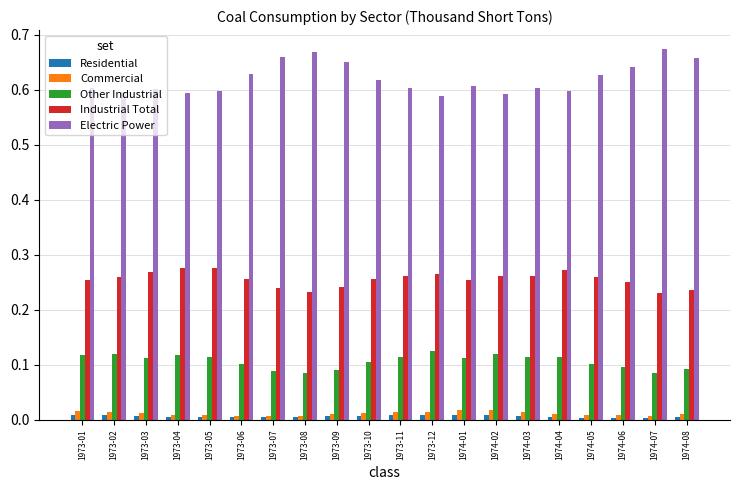

Is the value of Residential at 1974-03 greater than the value of Other Industrial at 1973-03?

No